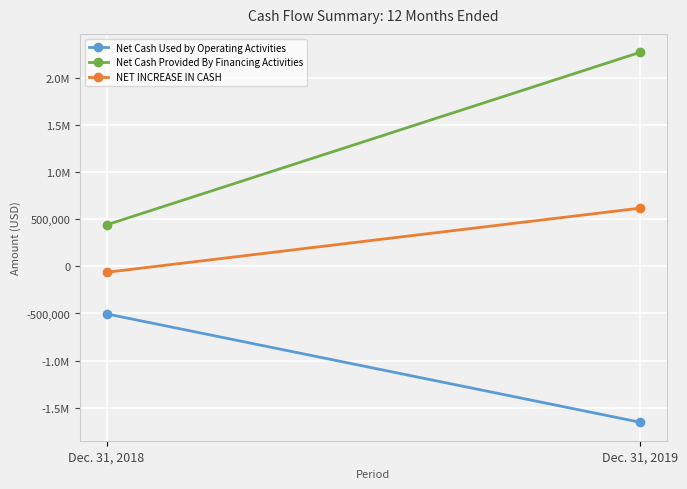

List the series in order of their peak value, lowest first.

Net Cash Used by Operating Activities, NET INCREASE IN CASH, Net Cash Provided By Financing Activities